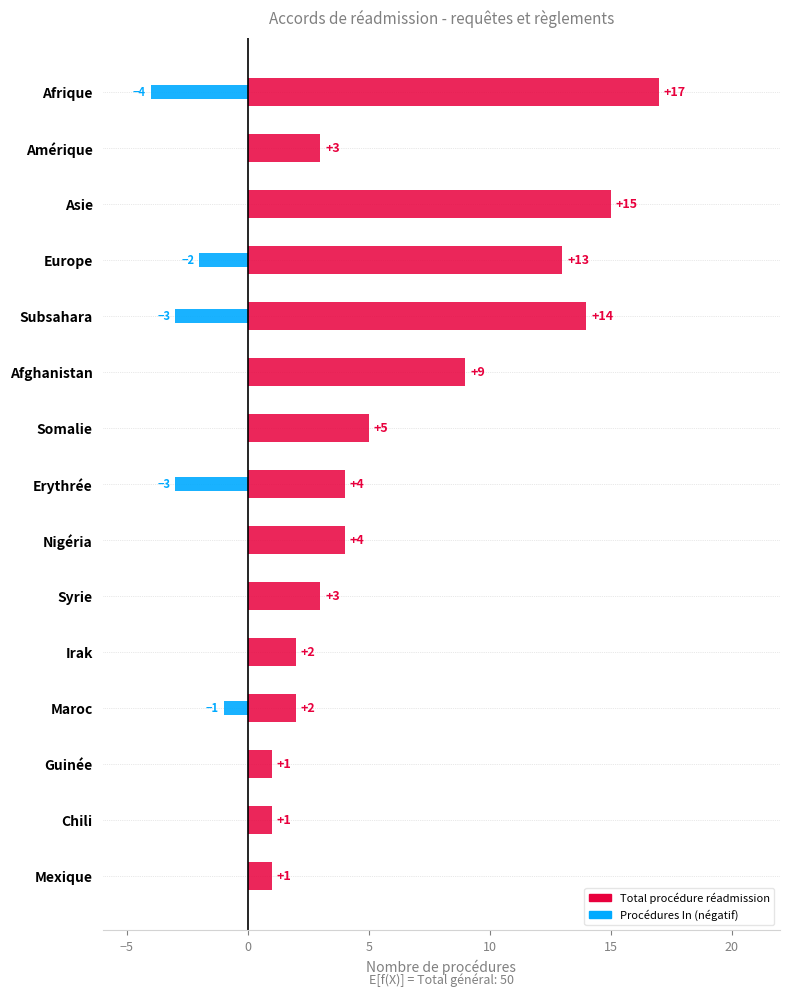

Which series changed the most between Afrique and Subsahara?

Total procédure